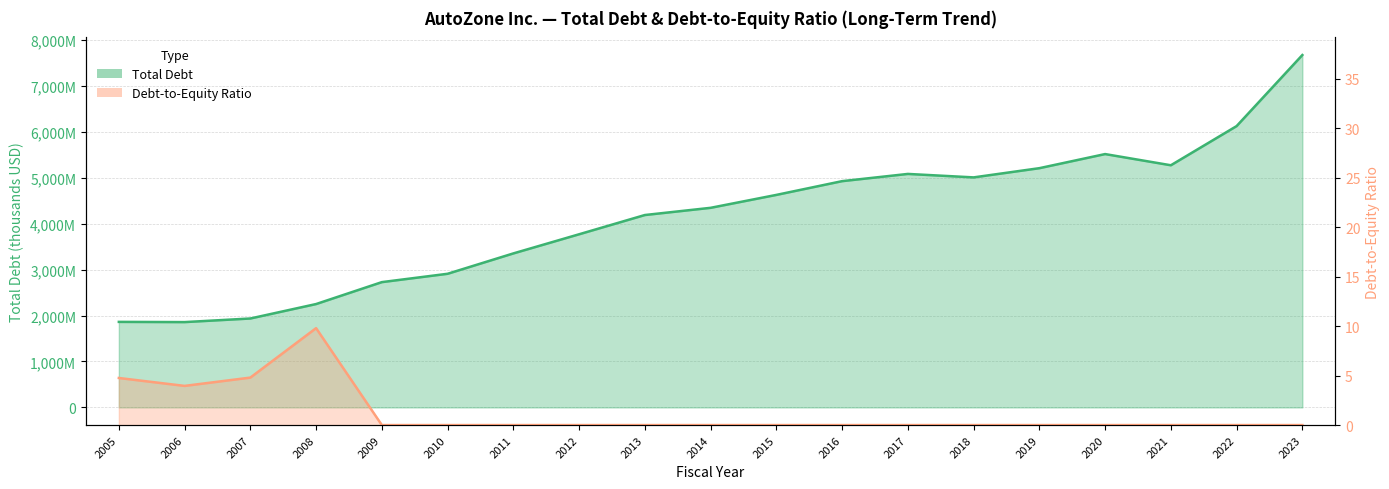

What is the difference between the second highest and second lowest values in the Total Debt series?

4260242.0